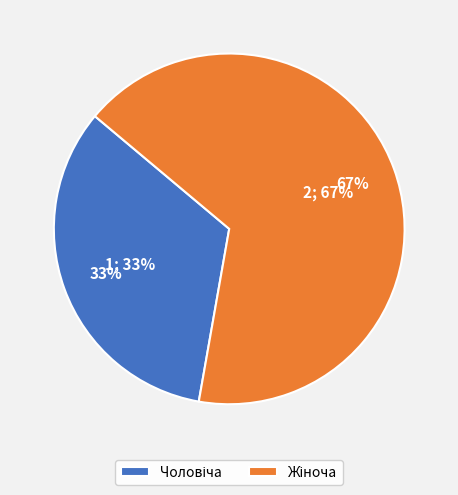

Which category has the smallest portion of the pie?

Чоловіча